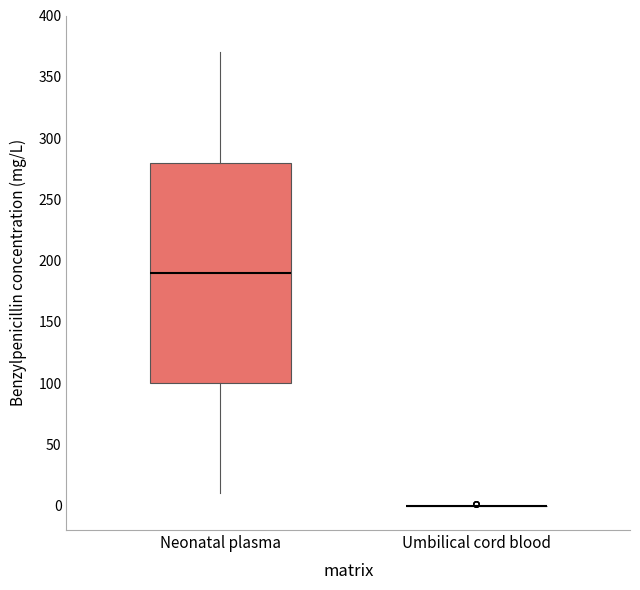

Reading left to right, read every box against the y-axis: the position of its median line, the range the box covers, and the ends of its whiskers. The values are not printed on the chart, so give them approximately, as read against the axis.

Neonatal plasma: median 190, box 100 to 280, whiskers 10 to 370
Umbilical cord blood: box collapsed to a line at 0, whiskers 0 to 0